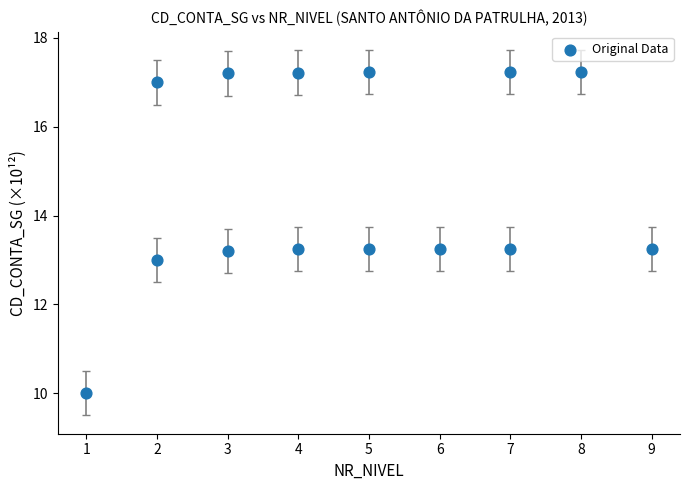

What is the range of Y values (max minus min)?

7.2